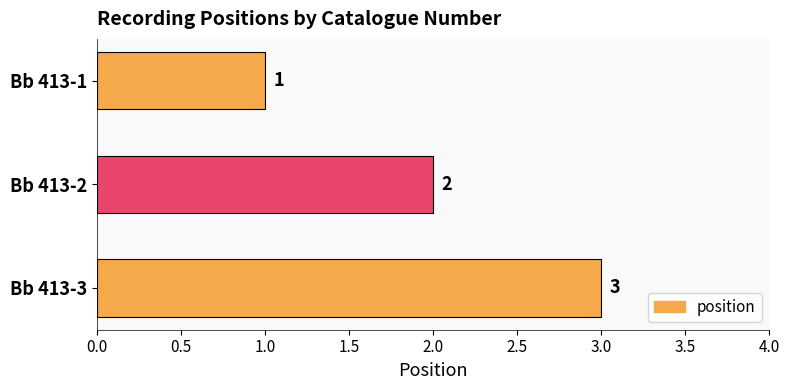

What is the value of the 1st bar from the top?

1